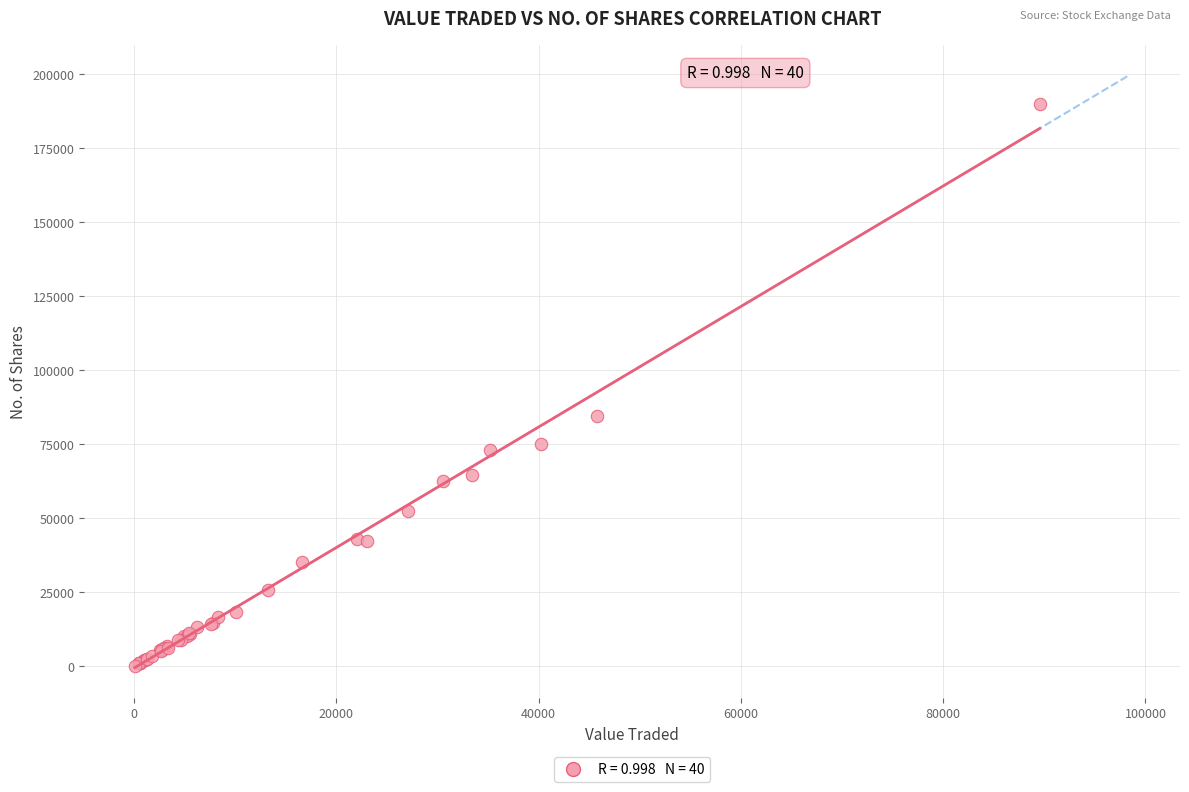

What Y value in the scatter plot is closest to 94900?

84571